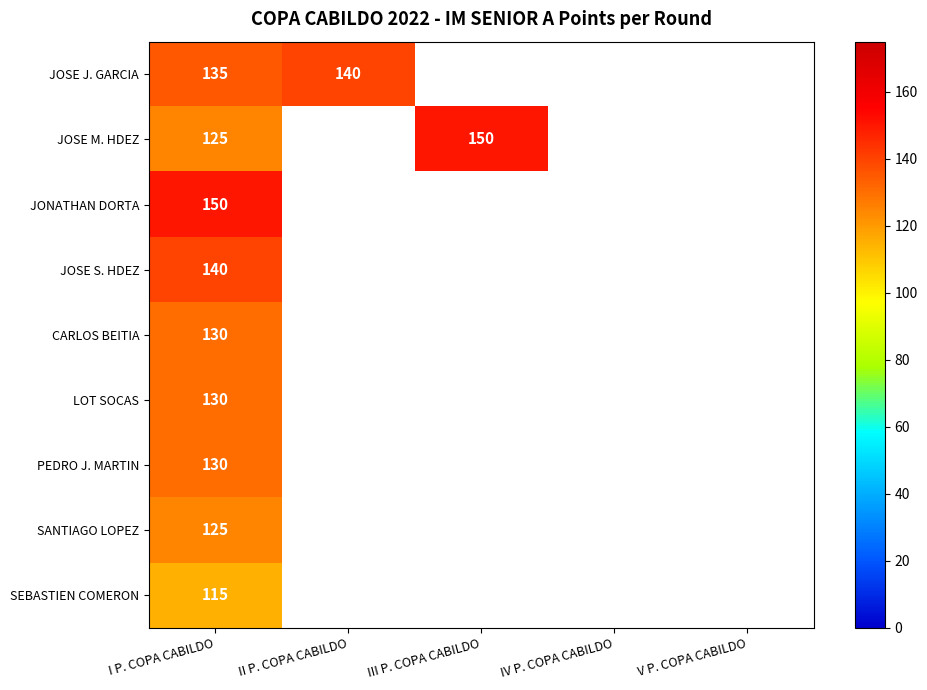

What is the difference between the highest and lowest values at I P. COPA CABILDO?

35